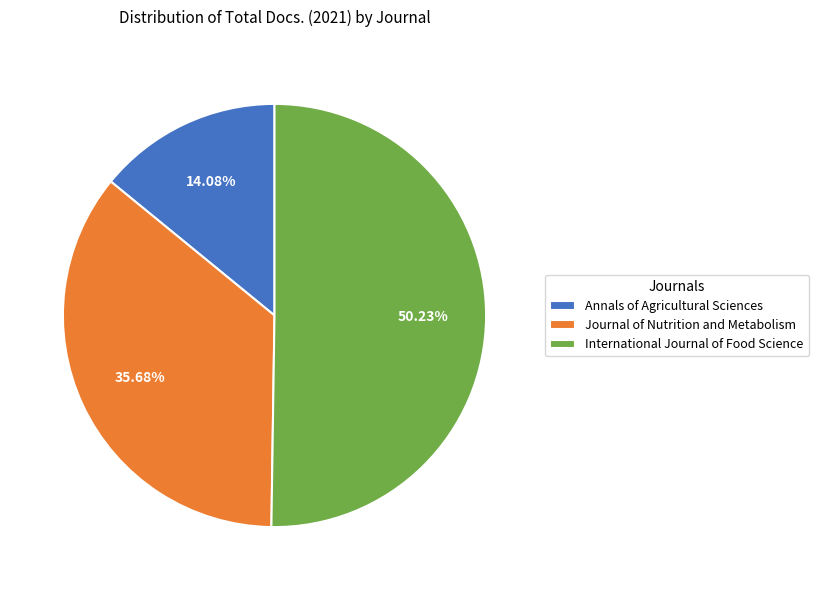

Which slice is the smallest?

Annals of Agricultural Sciences